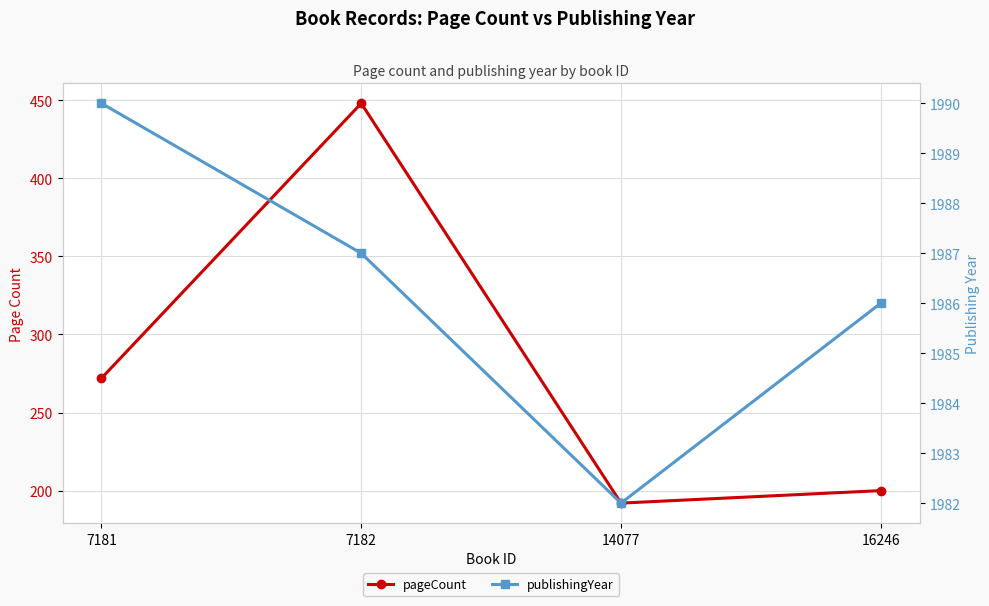

What is the difference between the second highest and minimum values in the pageCount series?

80